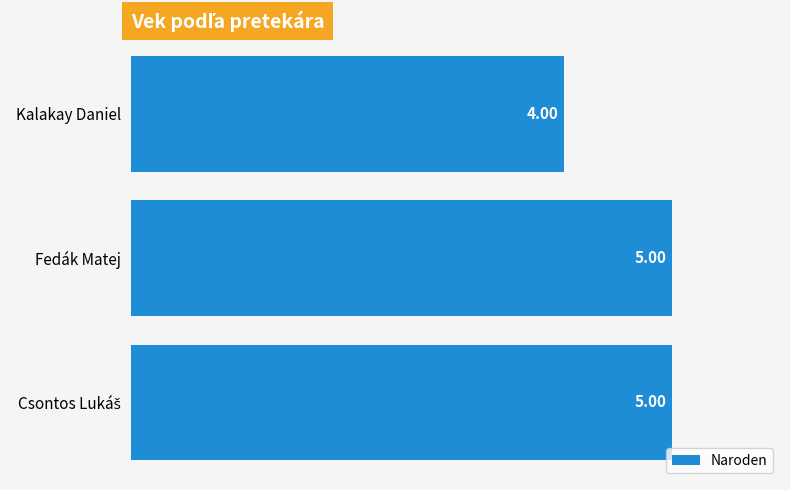

What is the label of the 2nd bar from the bottom?

Fedák Matej